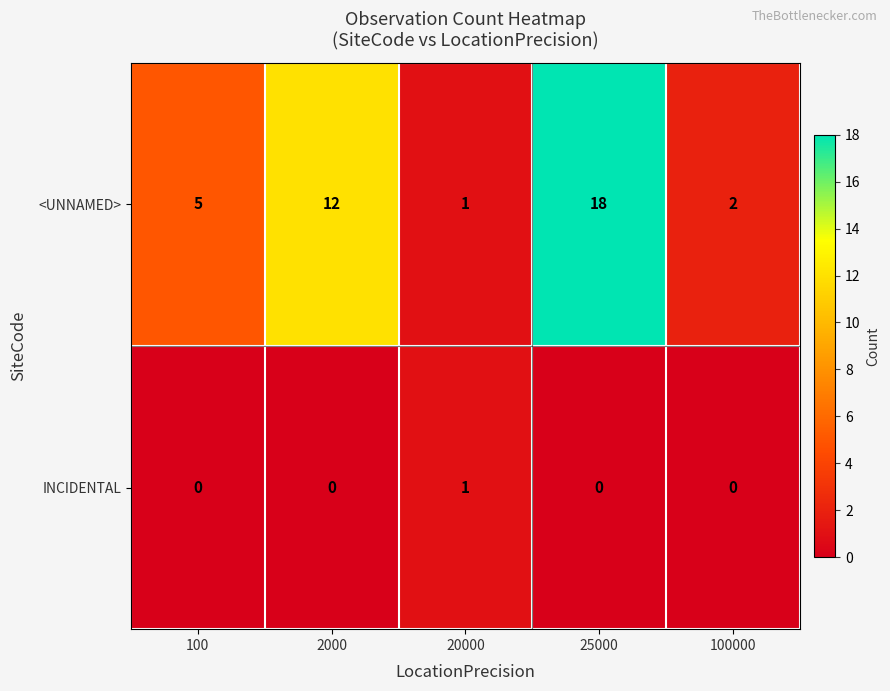

Reading right to left, list all the values displayed in this chart.

<UNNAMED>: 2	18	1	12	5
INCIDENTAL: 0	0	1	0	0